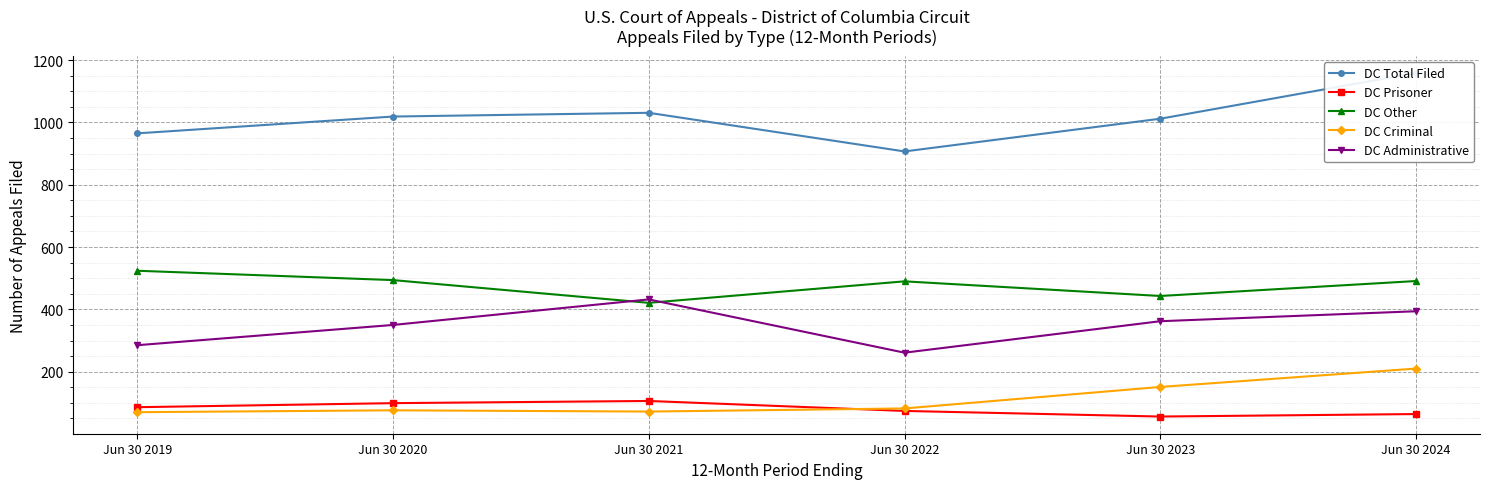

What is the approximate value of DC Criminal at Jun 30 2022, to the nearest 50?

100